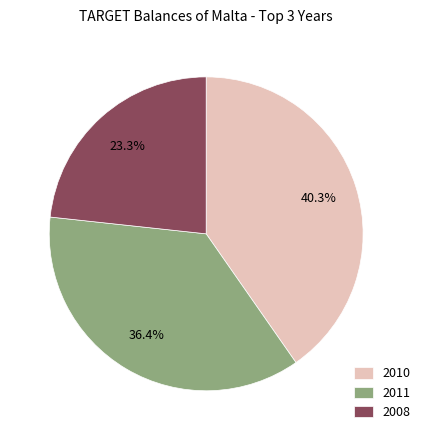

What is the largest slice in the pie chart?

2010